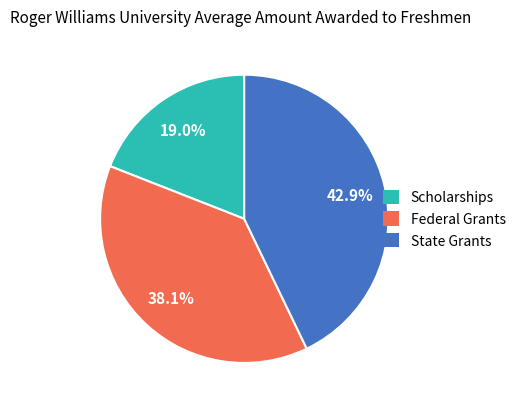

Which category has the biggest portion of the pie?

State Grants